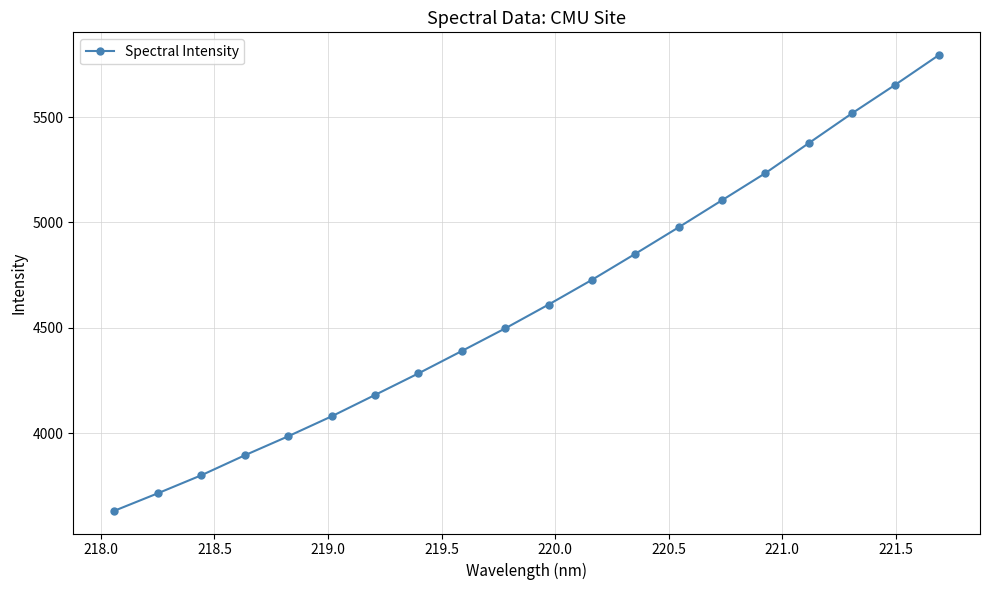

True or false: there are more than 1 points higher than both neighbors.

False